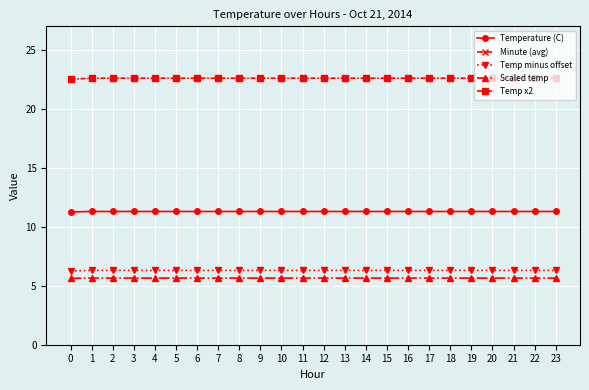

The value of Temp minus offset at 18 is 6.3. True or false?

True